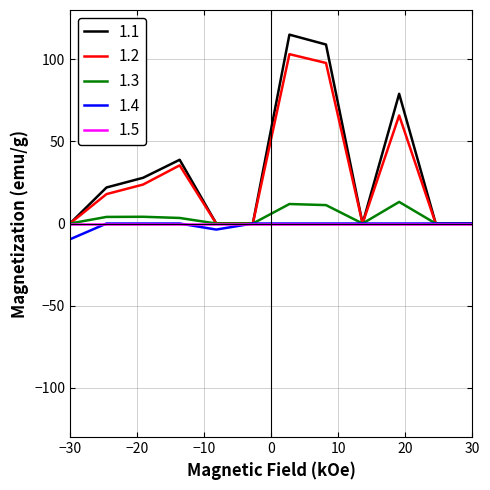

Does the chart have visible grid lines?

Yes